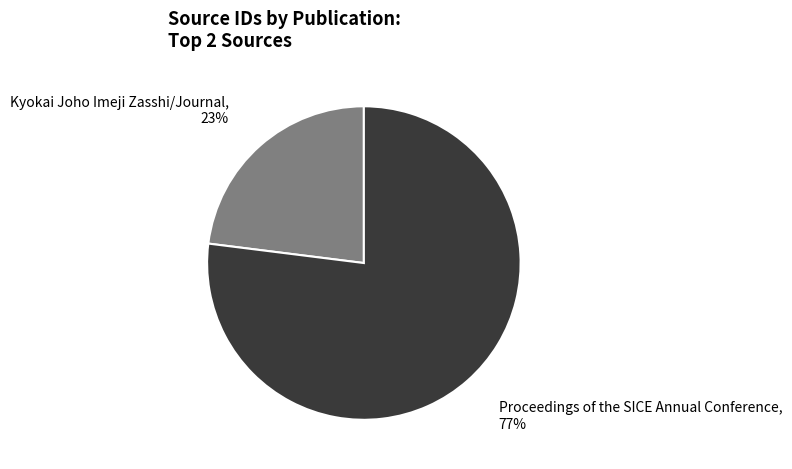

Is there any slice that represents more than half of the pie?

Yes